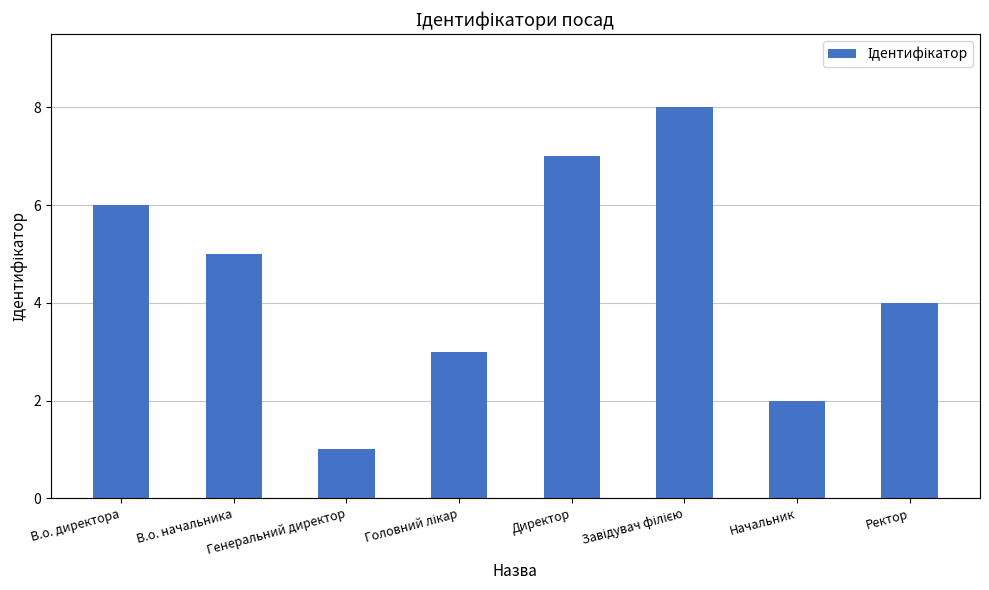

The chart shows a value of 12 at Директор. True or false?

False